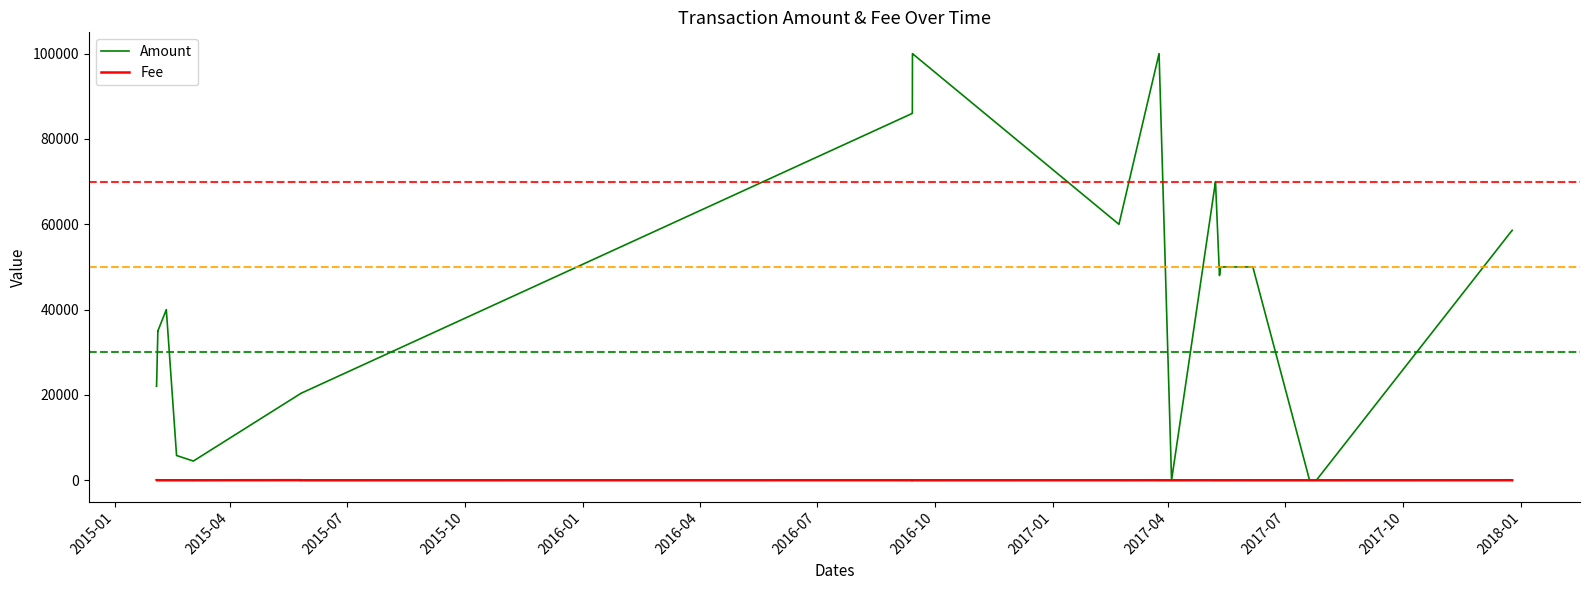

Which series has the largest total across all categories?

Amount